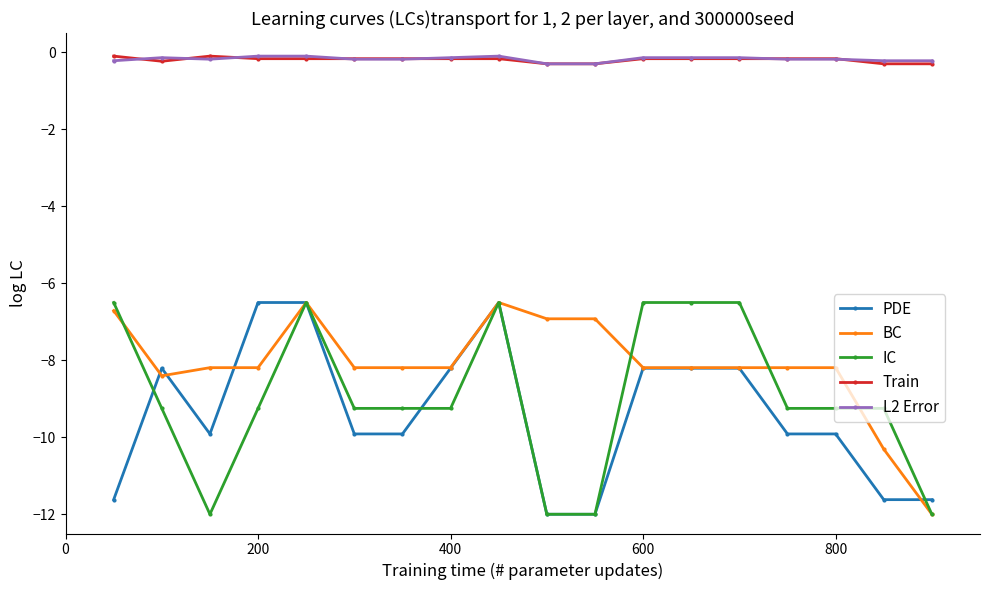

What is the value of the PDE point at the 3rd from the left?

-9.9